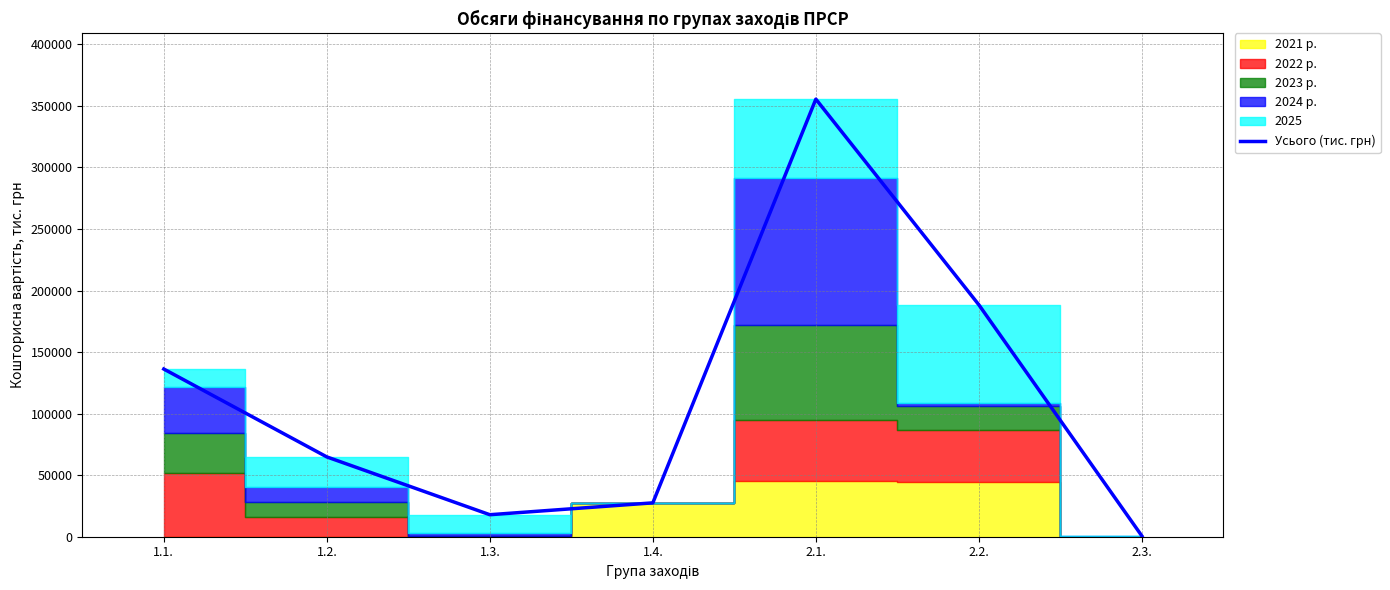

Reading left to right, what are all the values shown in this chart?

136225.7	64834.8	17876.3	27512.9	355476.0	188361.5	600.0